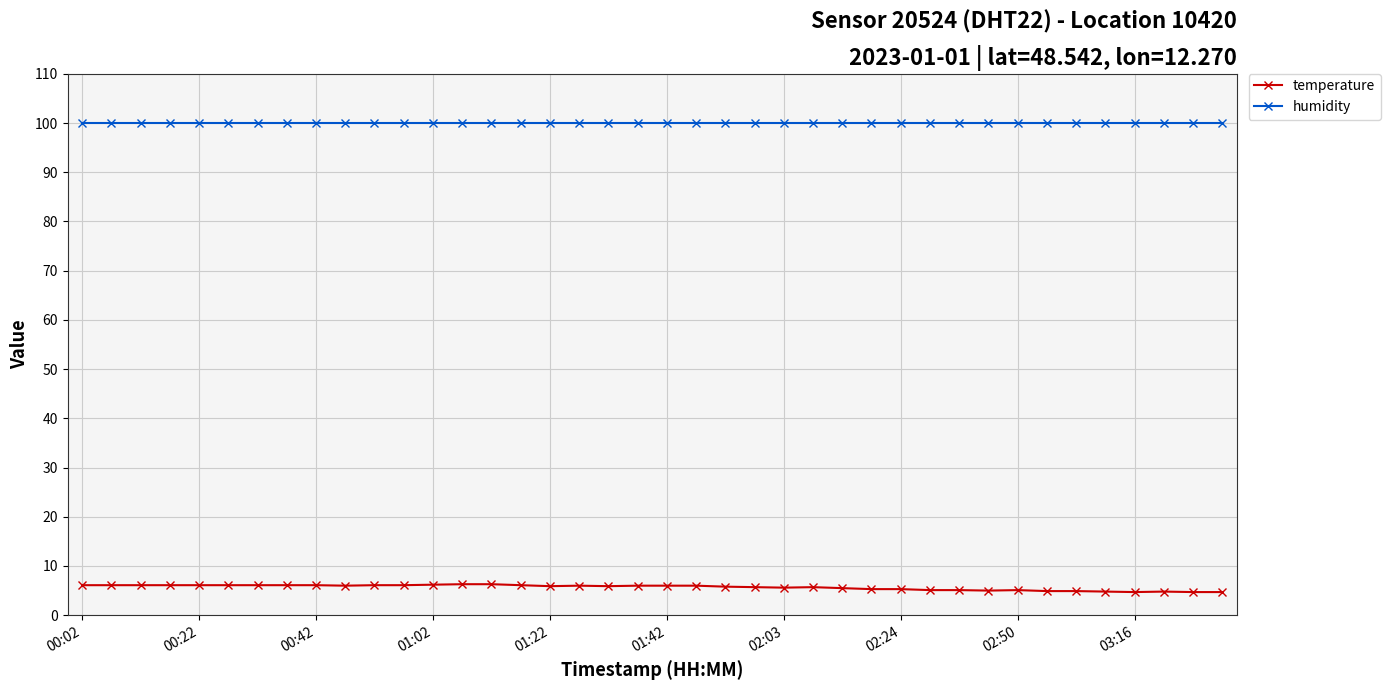

True or false: temperature has more than 2 interior local peaks.

True